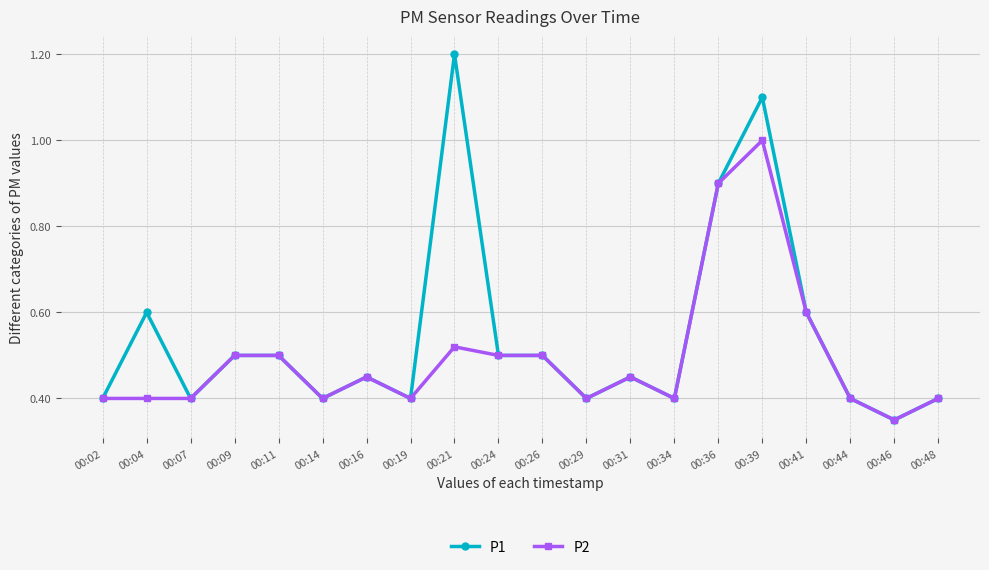

How many distinct data groups are displayed?

2